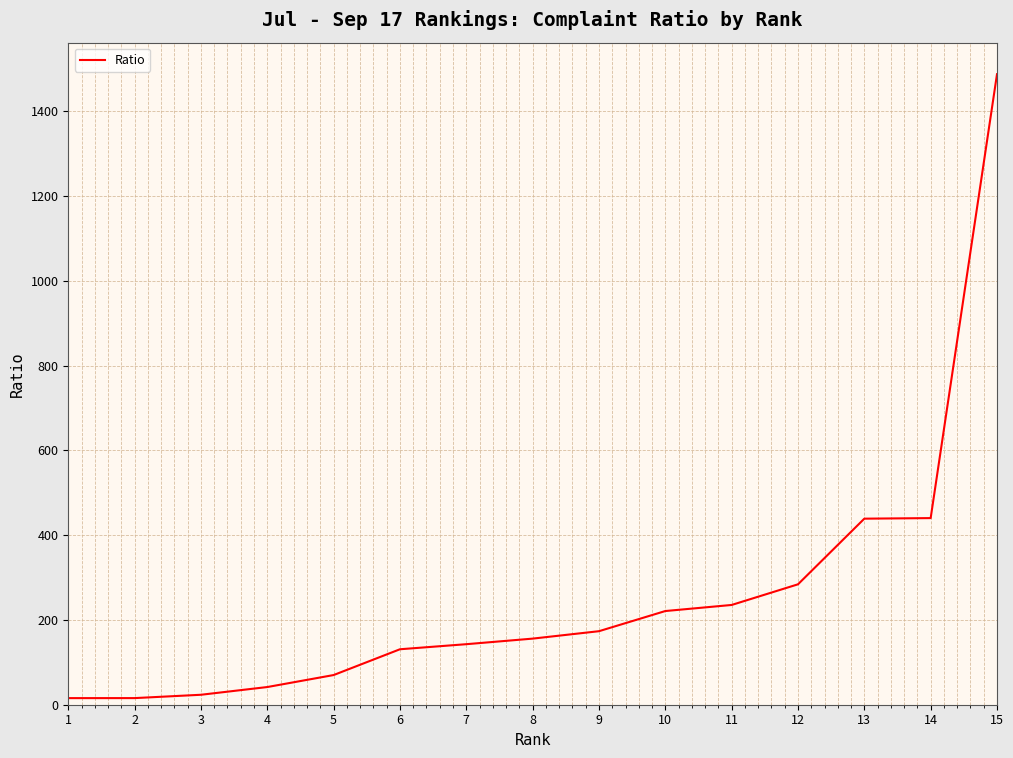

What is the maximum value shown in the chart?

1487.0